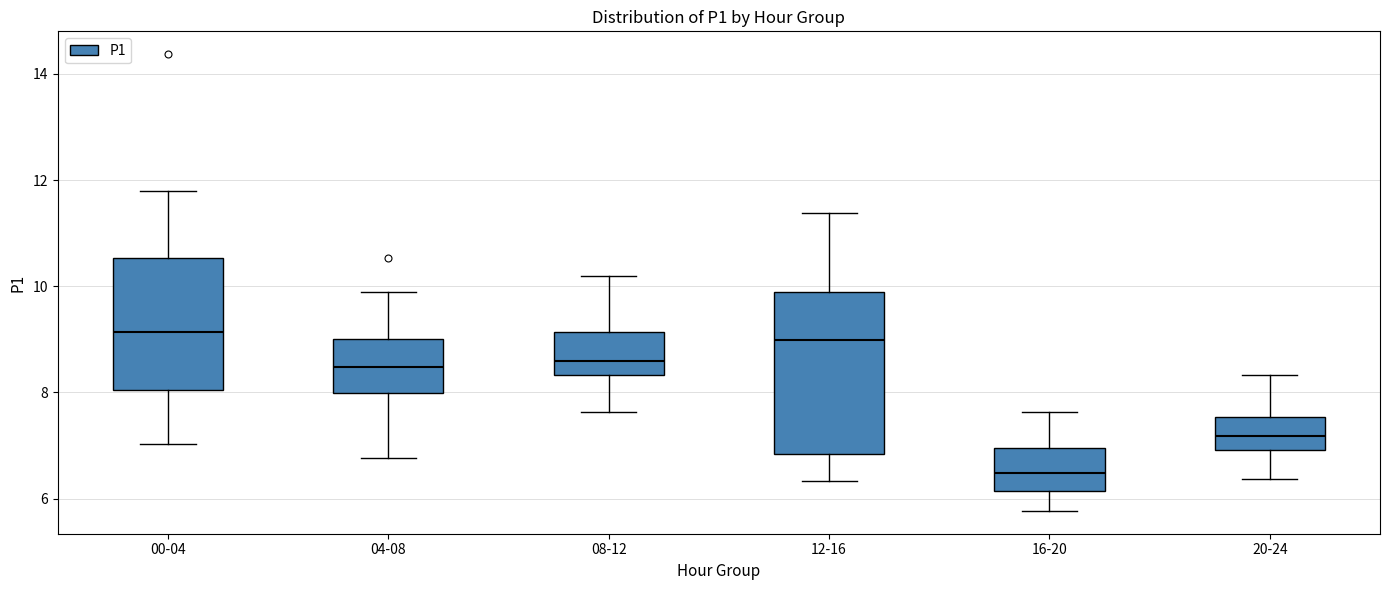

Reading left to right, read every box against the y-axis: the position of its median line, the range the box covers, and the ends of its whiskers. The values are not printed on the chart, so give them approximately, as read against the axis.

00-04: median 9.2, box 8.0 to 10.6, whiskers 7.0 to 11.8
04-08: median 8.4, box 8.0 to 9.0, whiskers 6.8 to 10.0
08-12: median 8.6, box 8.4 to 9.2, whiskers 7.6 to 10.2
12-16: median 9.0, box 6.8 to 9.8, whiskers 6.4 to 11.4
16-20: median 6.4, box 6.2 to 7.0, whiskers 5.8 to 7.6
20-24: median 7.2, box 7.0 to 7.6, whiskers 6.4 to 8.4